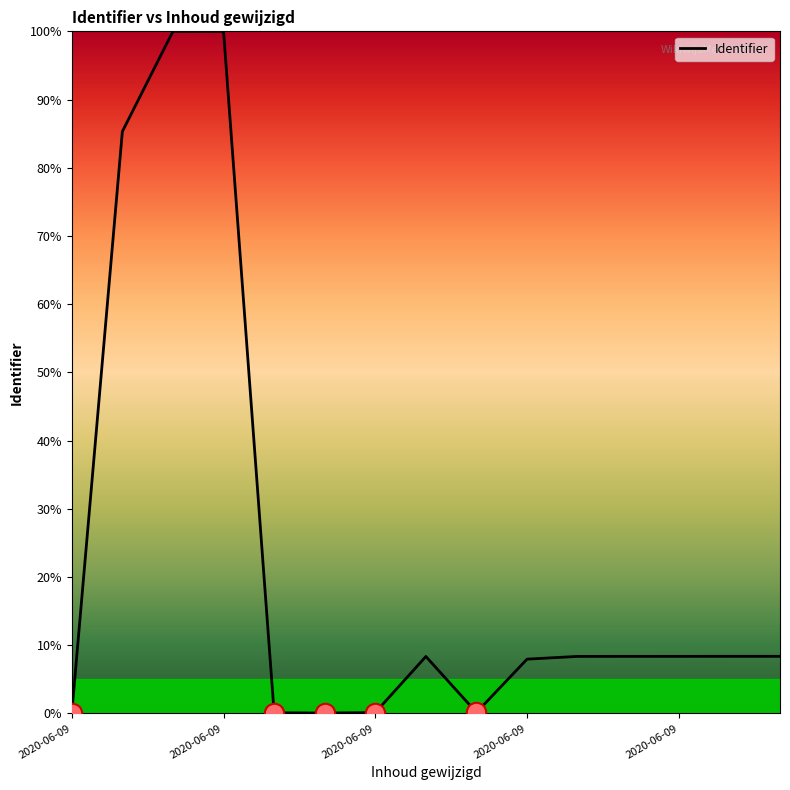

What is the greatest value displayed?

100.0